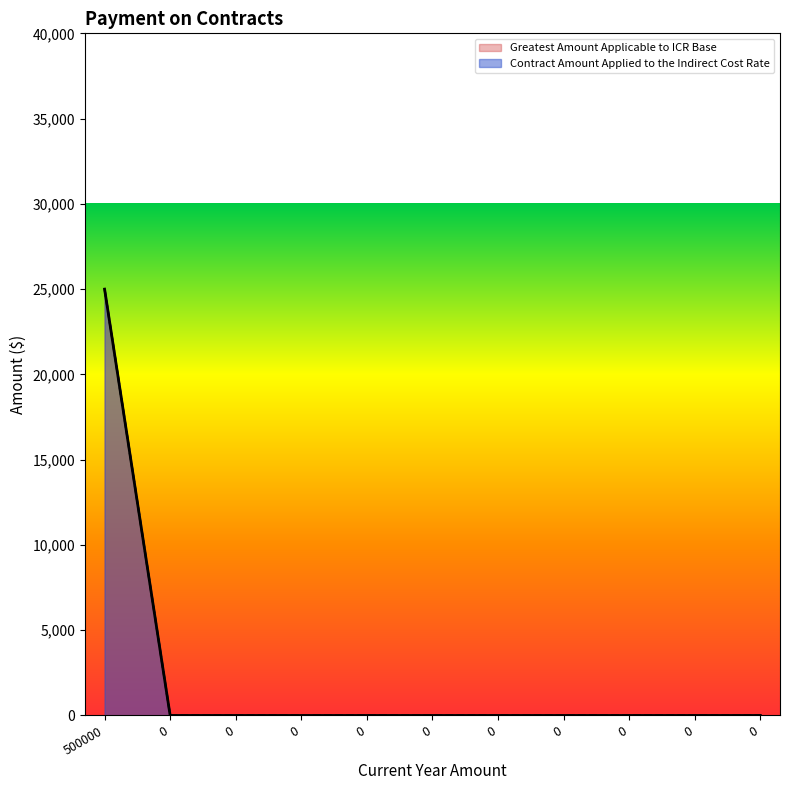

Reading right to left, extract all data points from this chart.

Greatest Amount Applicable to ICR Base: 0	0	0	0	0	0	0	0	0	0	25000
Contract Amount Applied to the Indirect Cost Rate: 0	0	0	0	0	0	0	0	0	0	25000